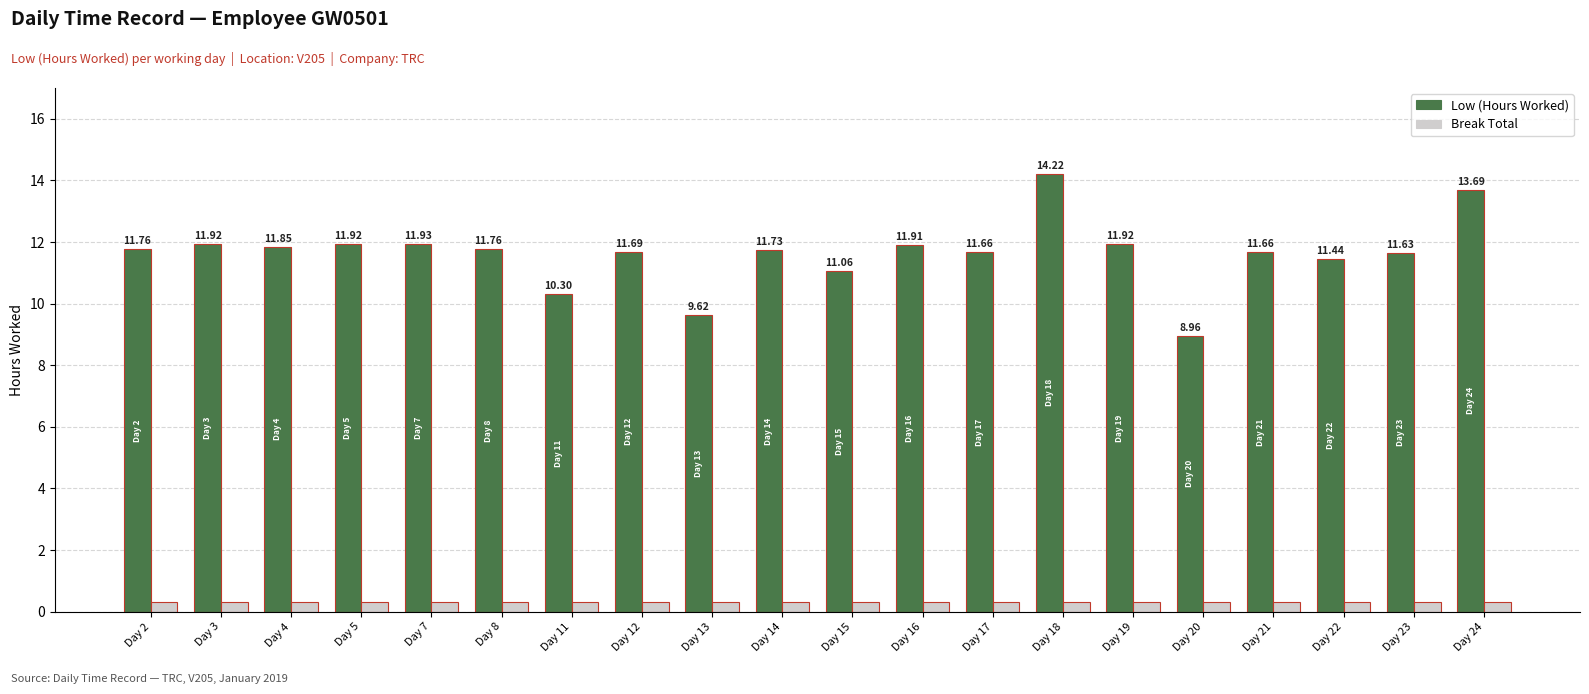

What is the total value across all series at Day 23?

11.9